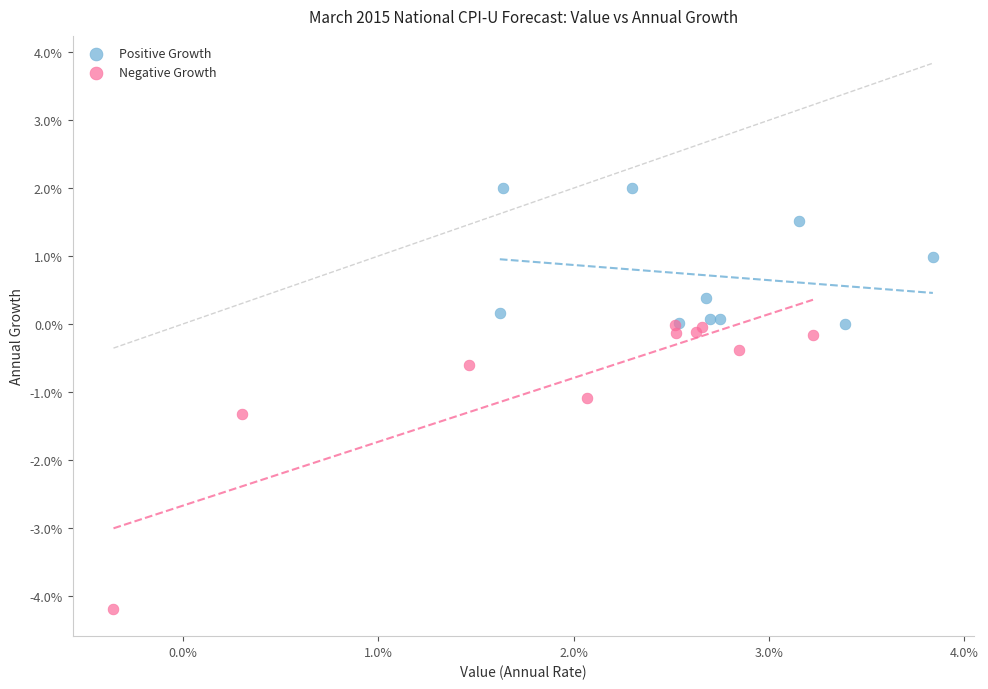

Which series has the widest spread of Y values?

Negative Growth